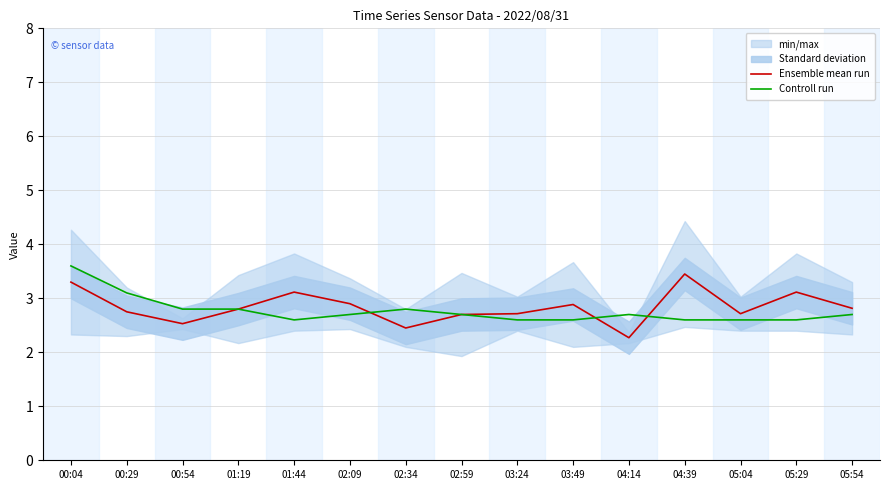

What is the highest value of the Ensemble mean run series?

3.5